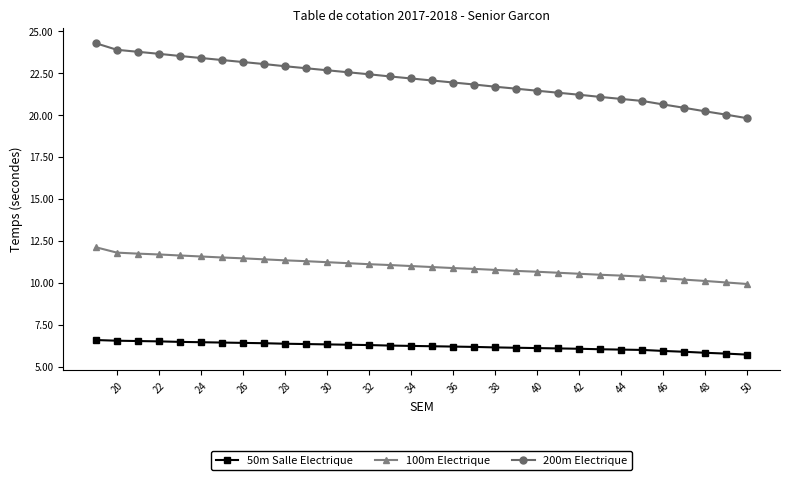

What is the sum of all 100m Electrique values?

350.5